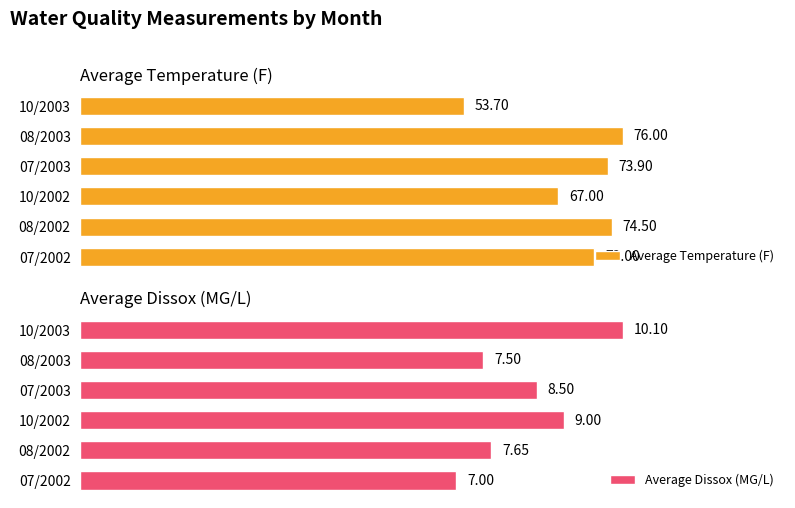

Reading left to right, list all the values displayed in this chart.

Average Temperature (F): 72.0	74.5	67.0	73.9	76.0	53.7
Average Dissox (MG/L): 7.0	7.7	9.0	8.5	7.5	10.1